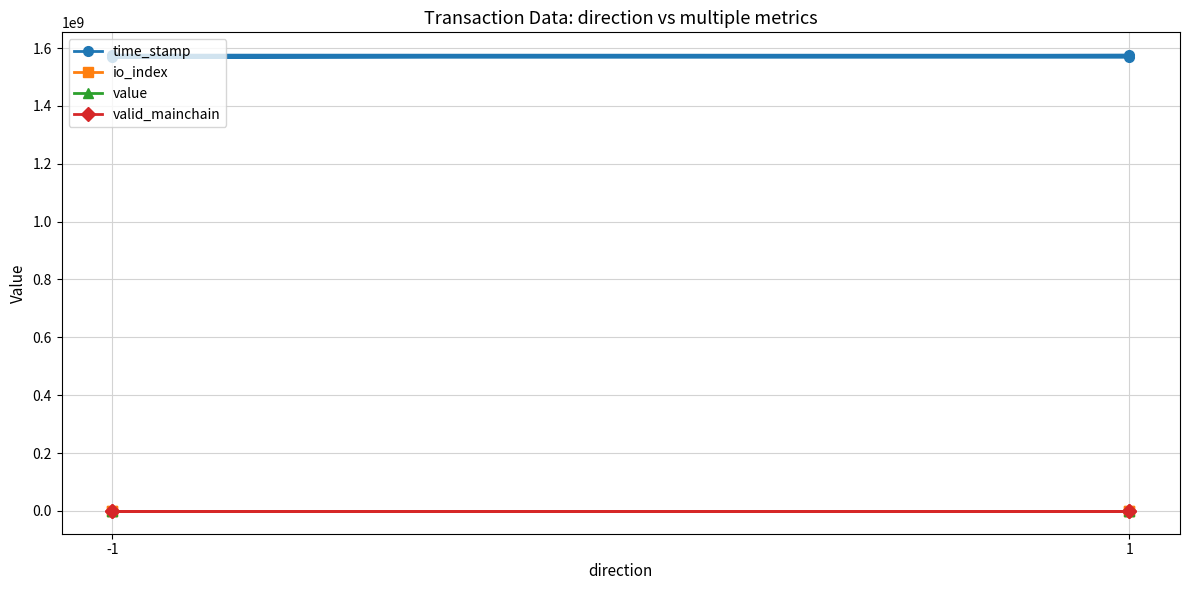

What is the difference between the maximum and minimum values in the time_stamp series?

7365033.0